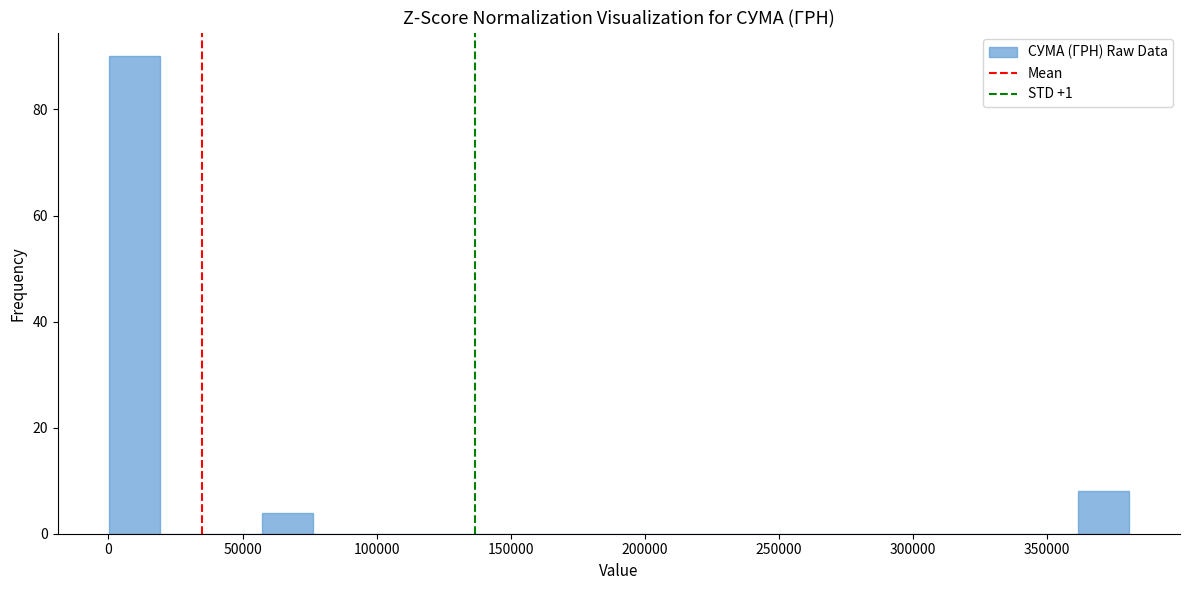

Around what value on the x-axis is the tallest bar? Give the approximate position of its centre, as read against the axis.

10000